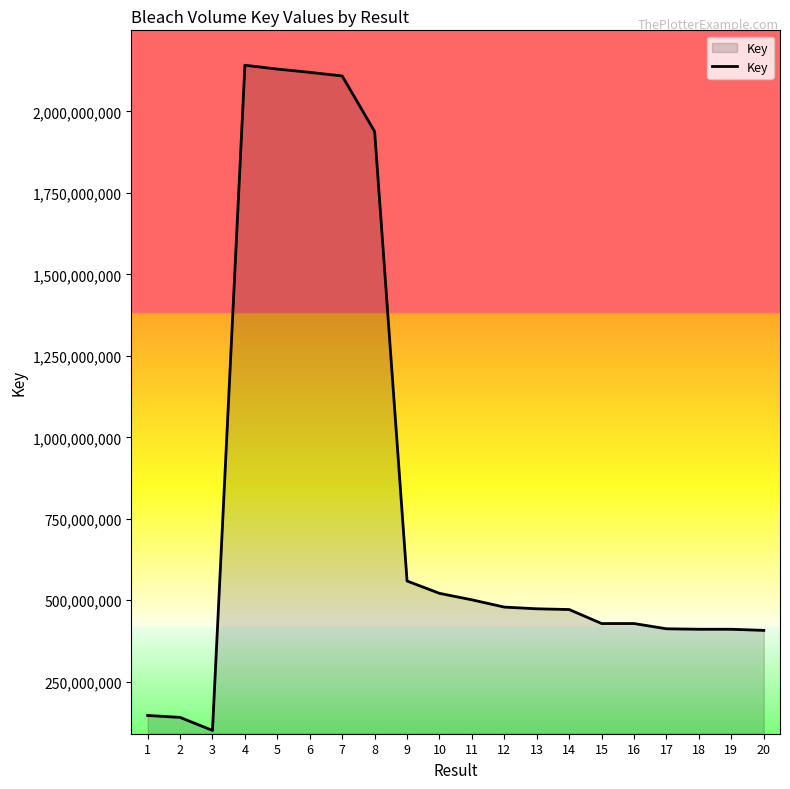

What is the greatest value displayed?

2141429457